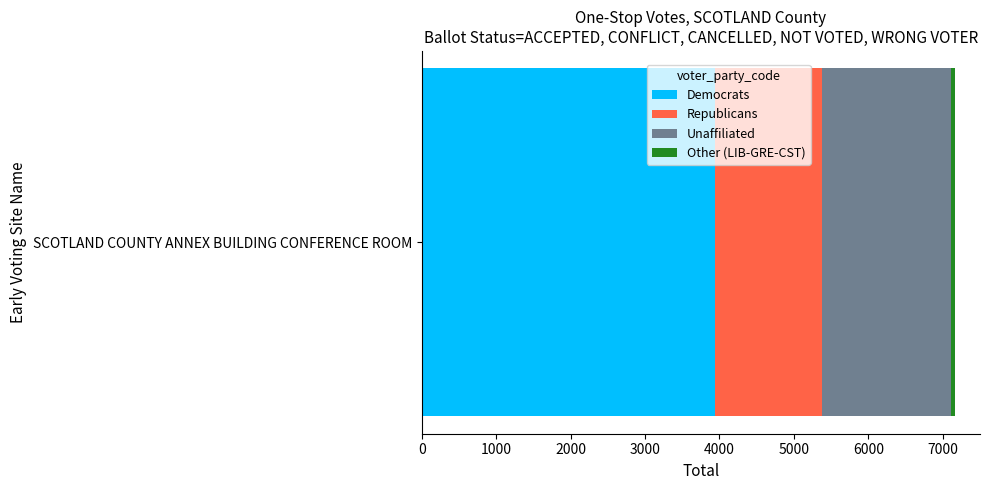

The value of Democrats at SCOTLAND COUNTY ANNEX BUILDING CONFERENCE ROOM is 3942. True or false?

True